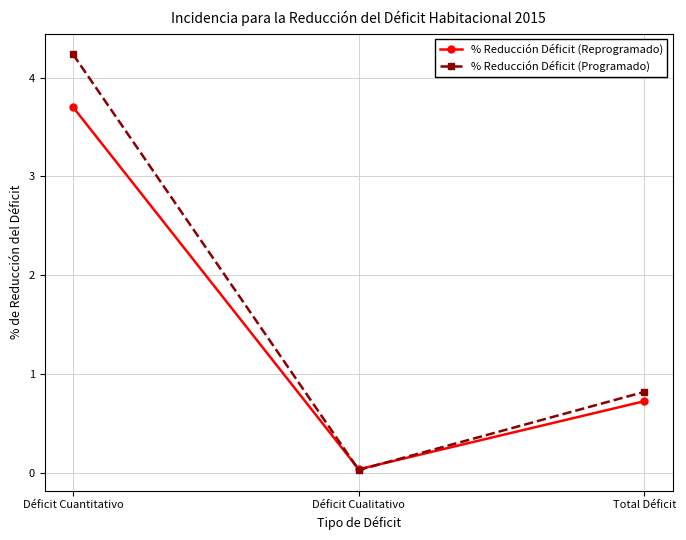

List the labels in order of % Reducción Déficit (Reprogramado) value, smallest first.

Déficit Cualitativo, Total Déficit, Déficit Cuantitativo